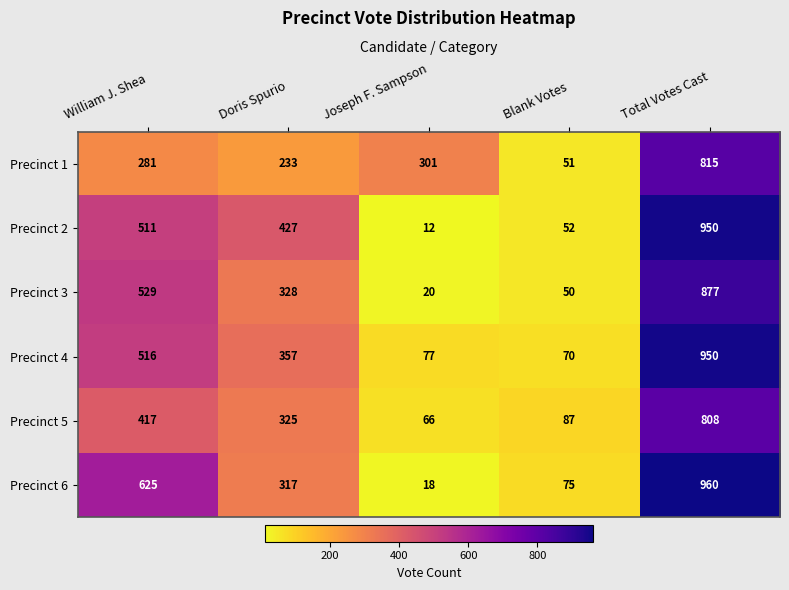

The value of Precinct 6 at Doris Spurio is 317. True or false?

True